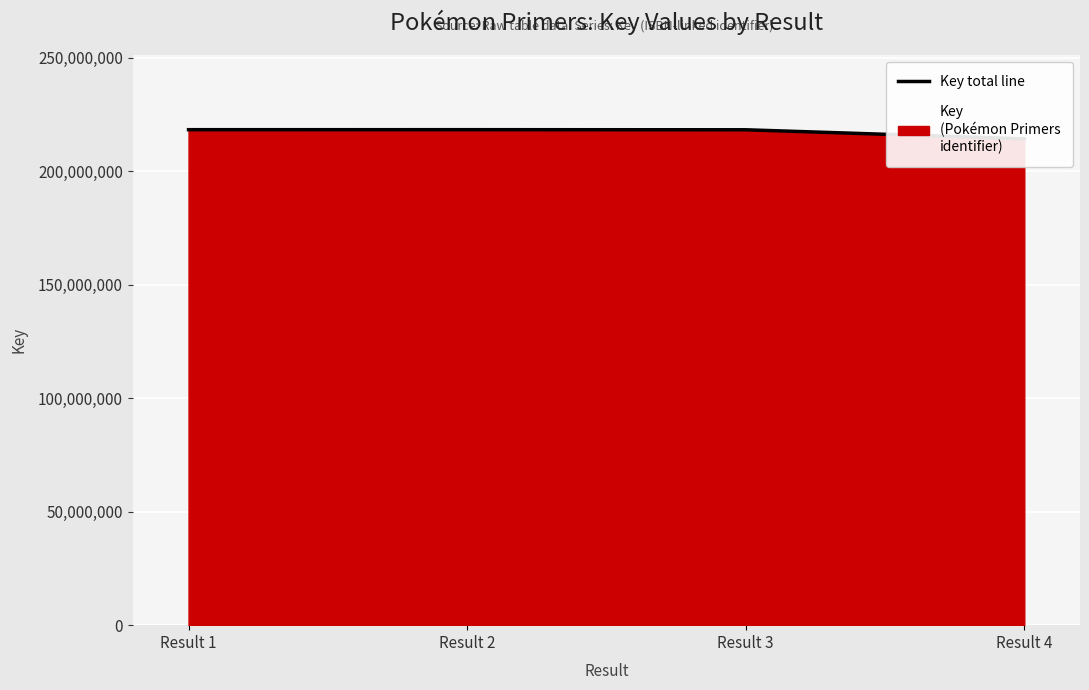

What is the sum of all values?

869261304